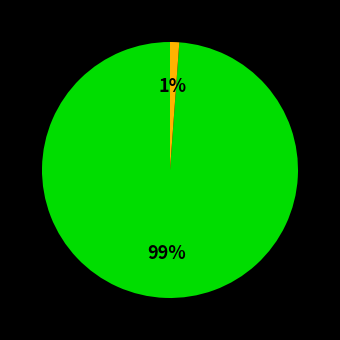

Is there a majority slice in this chart?

Yes